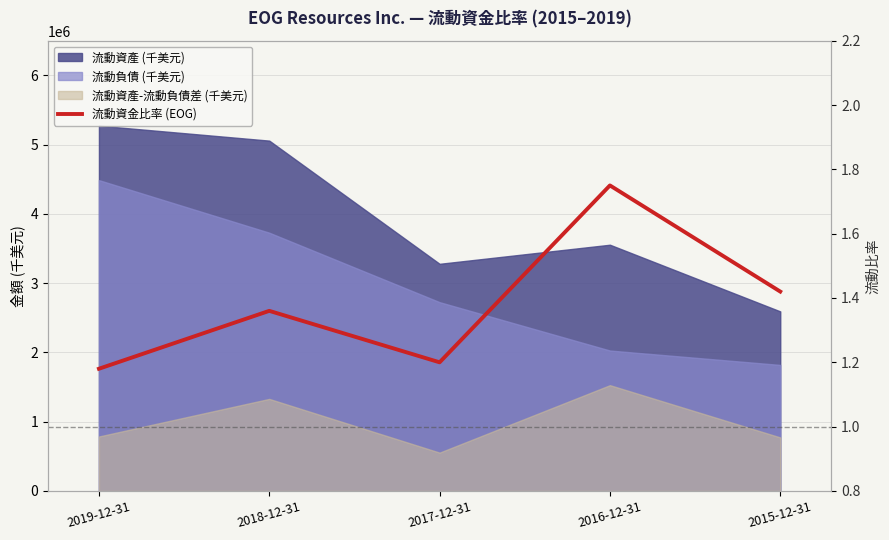

What is the value of the 5th point from the left?

1.4